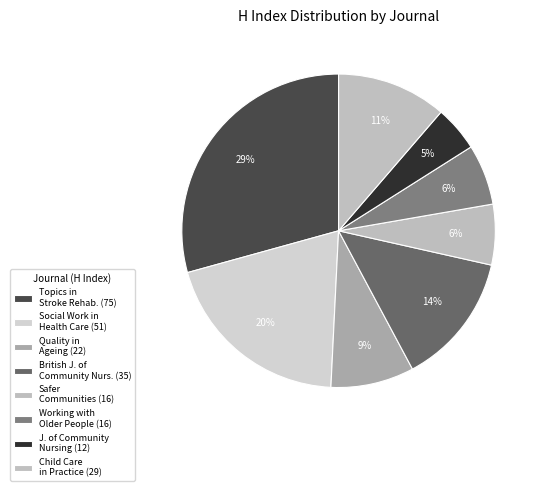

How many segments does this pie chart have?

8